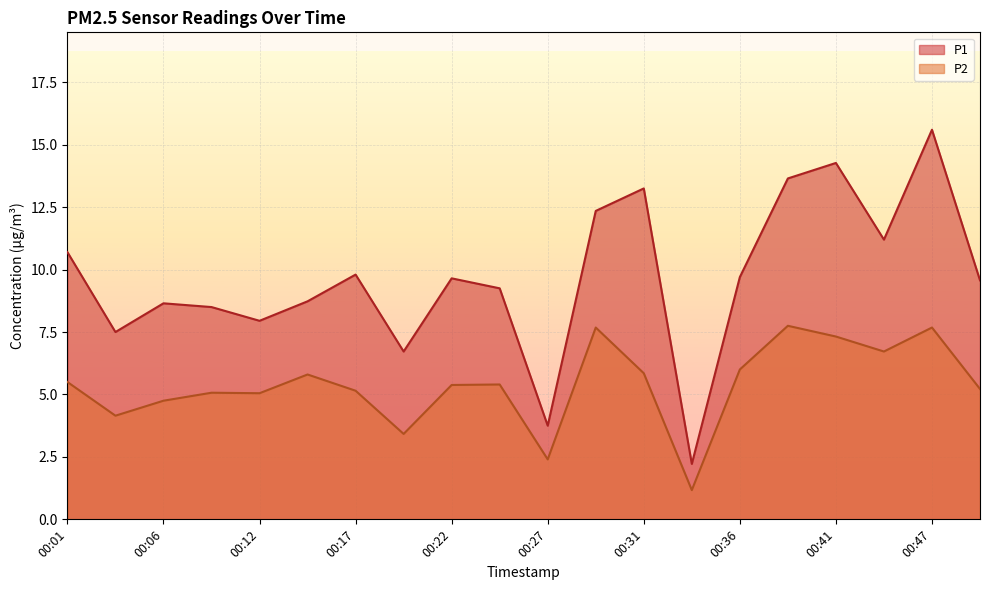

What is the difference between the second highest and second lowest values in the P1 series?

10.5